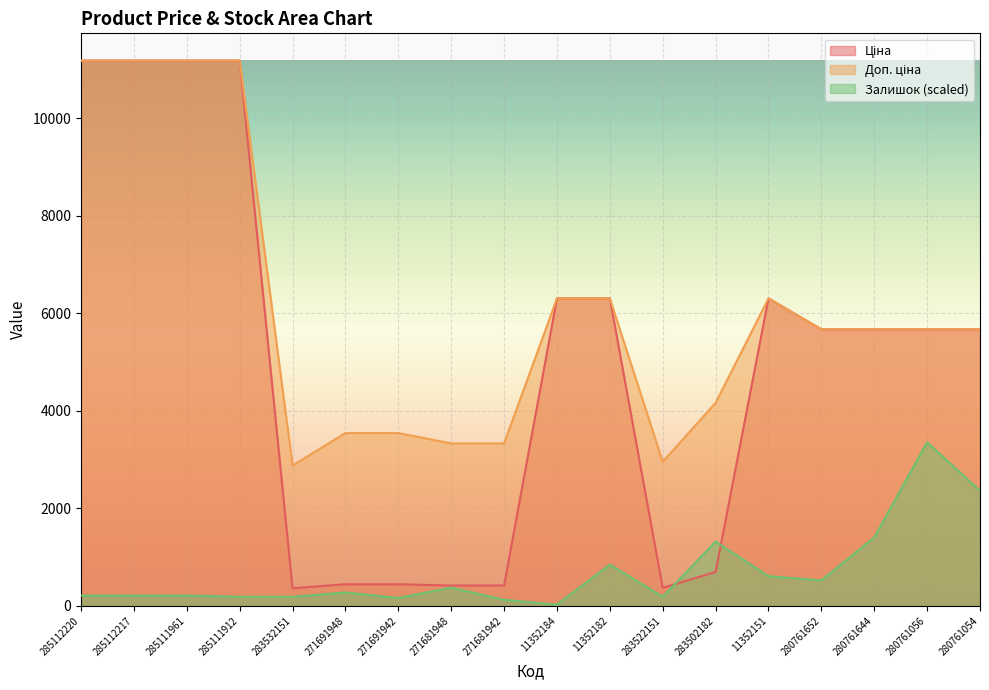

What is the approximate value of Ціна at 285112217?

11188.2